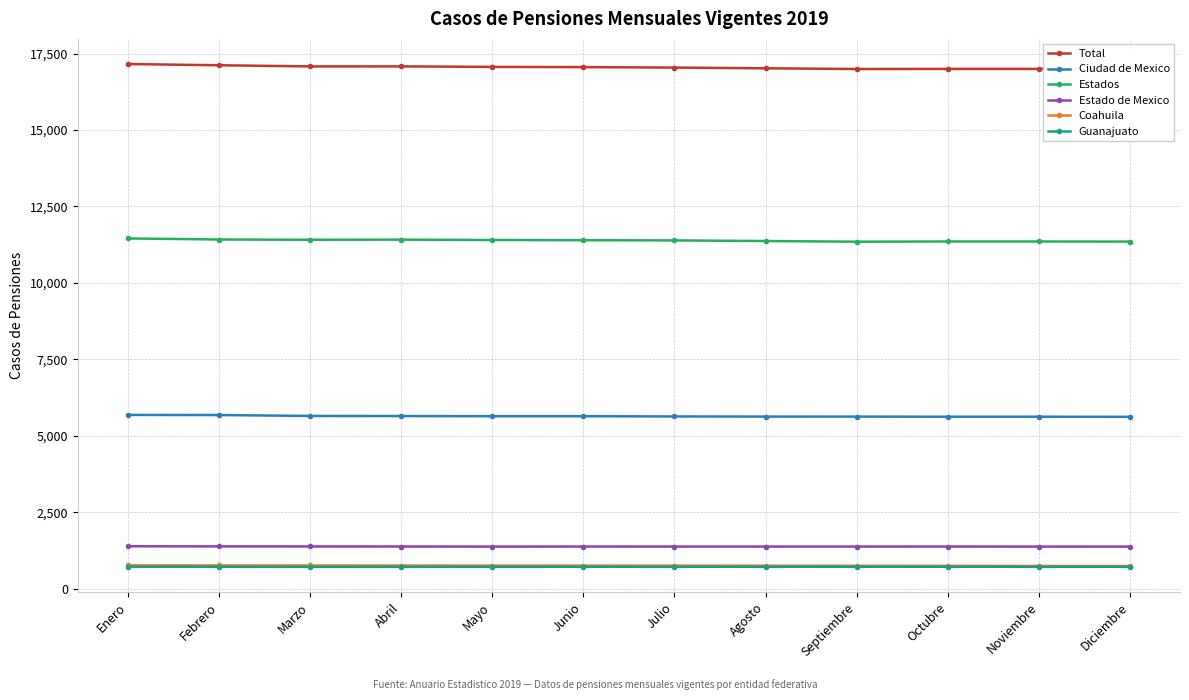

How many data points in Guanajuato are above 713?

3